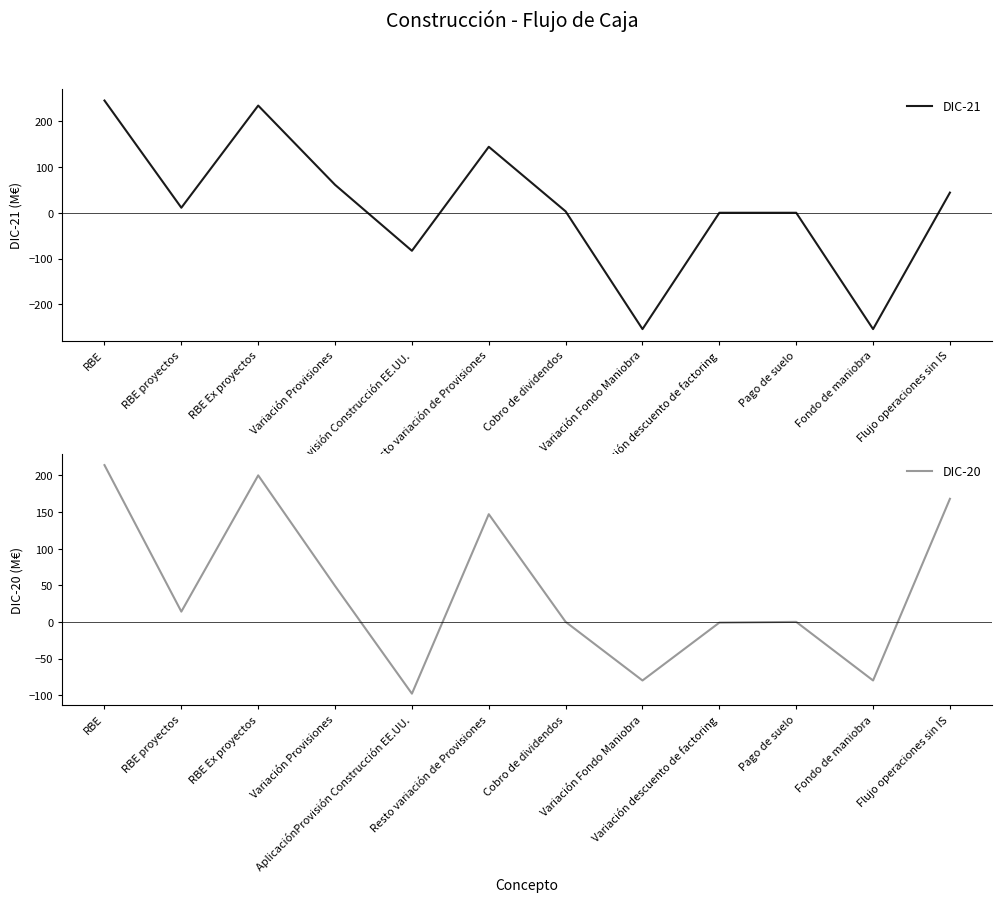

The value of DIC-20 at RBE Ex proyectos is 114. True or false?

False